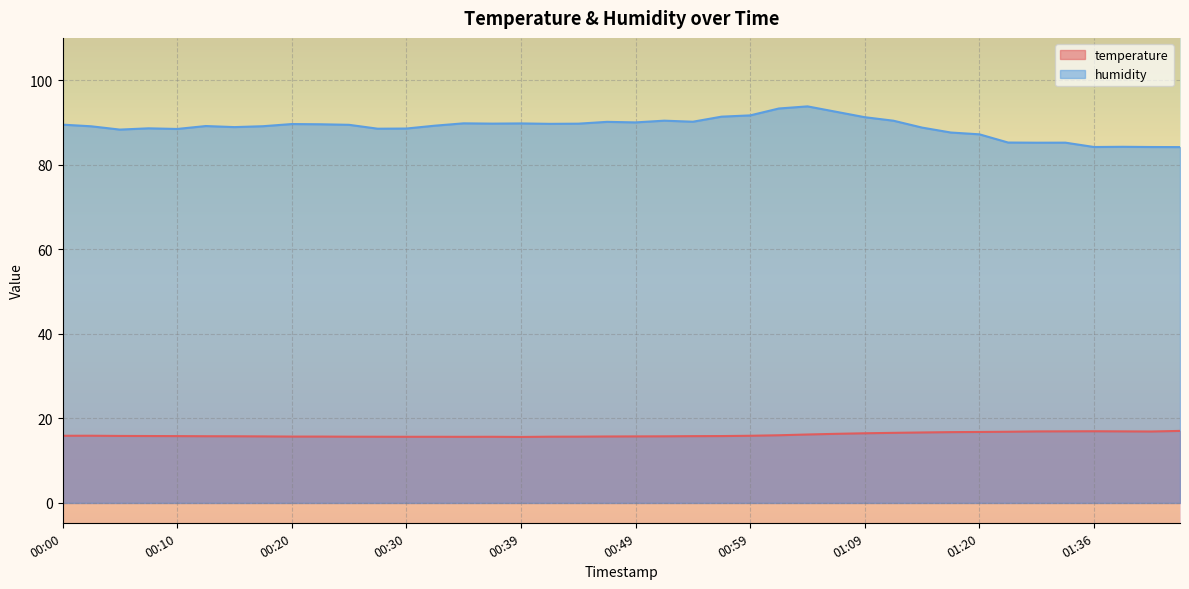

What value does the humidity series have at 00:13?

89.2